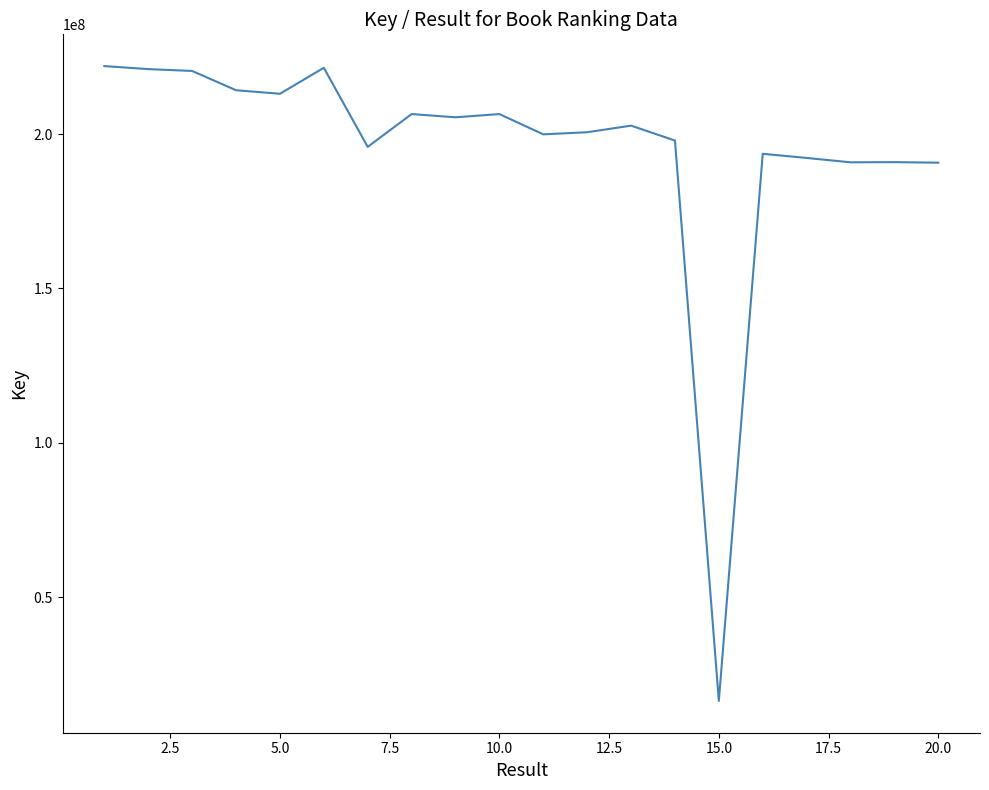

What is the minimum value shown in the chart?

16352240